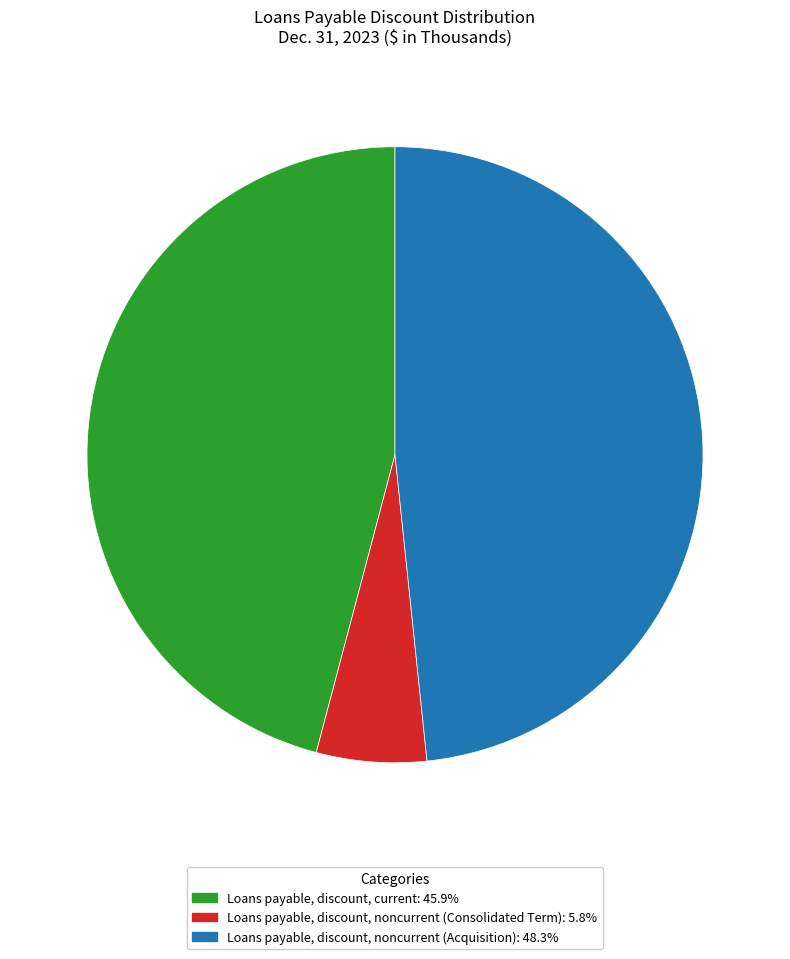

True or false: Loans payable, discount, noncurrent (Acquisition) accounts for 63% of the total.

False